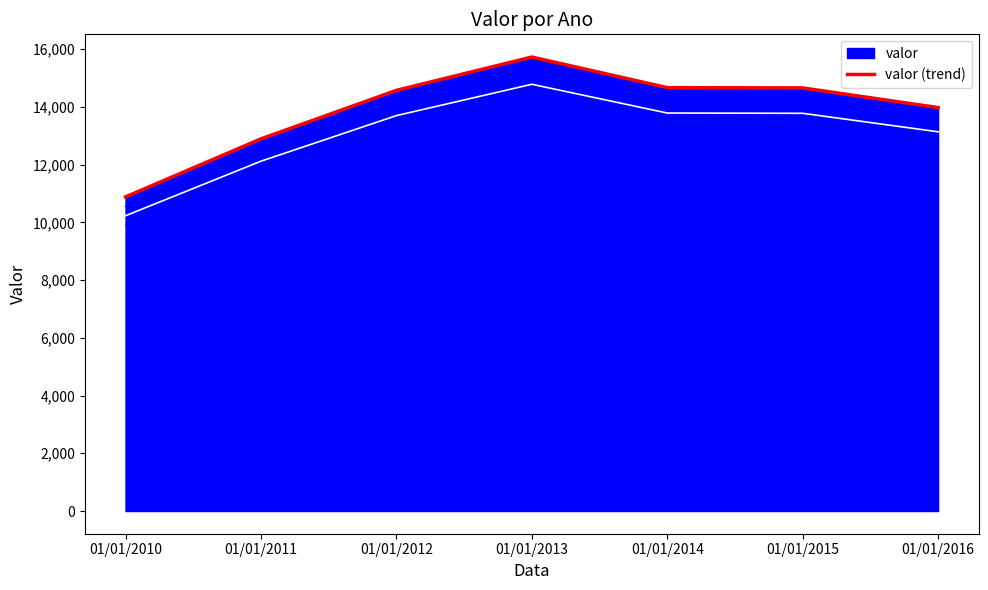

What is the difference between the values at 01/01/2010 and 01/01/2012?

3690